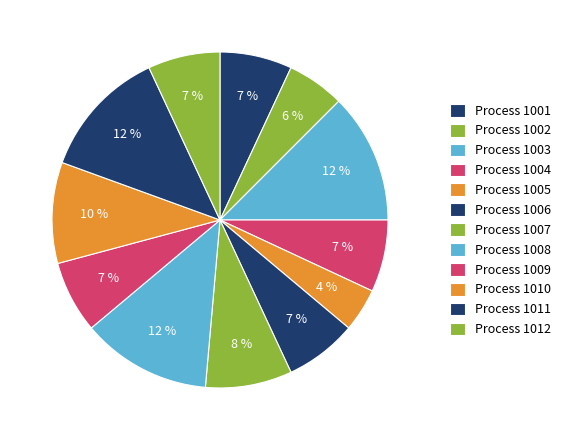

How many slices are in this pie chart?

12